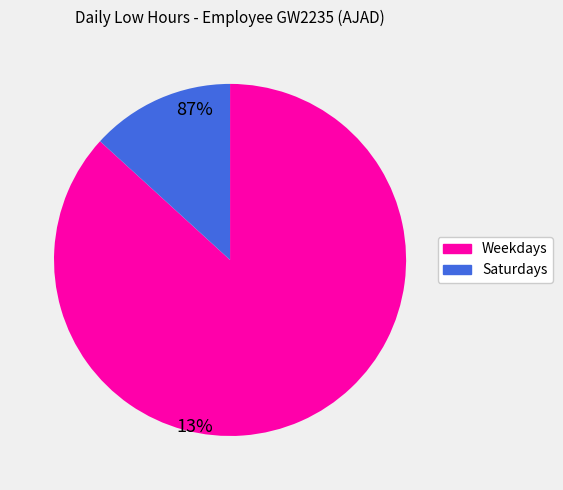

Is there a majority slice in this chart?

Yes